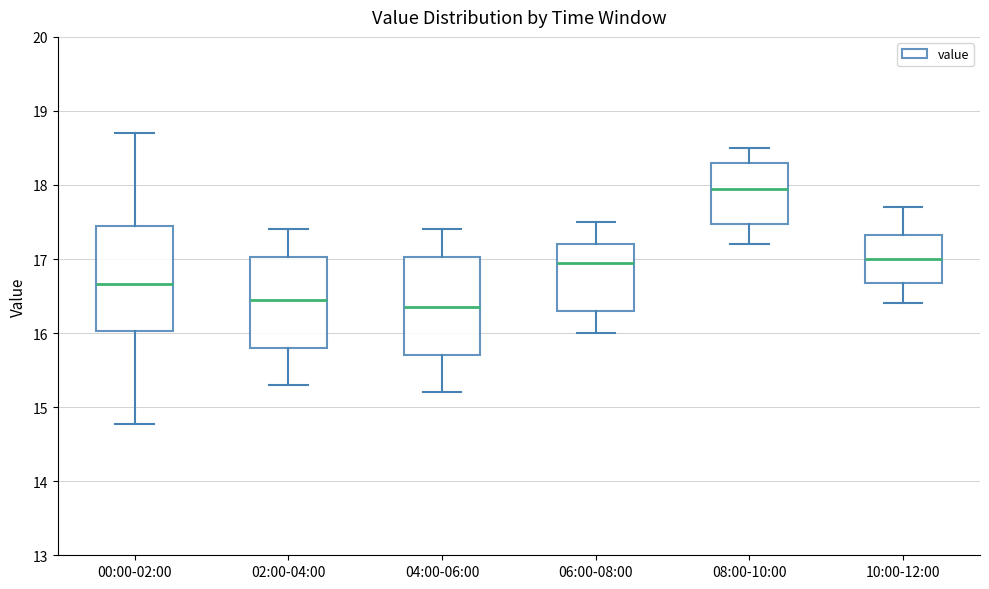

Where is the upper edge of the box for 02:00-04:00 on the y-axis? The values are not printed on the chart, so give them approximately, as read against the axis.

17.0